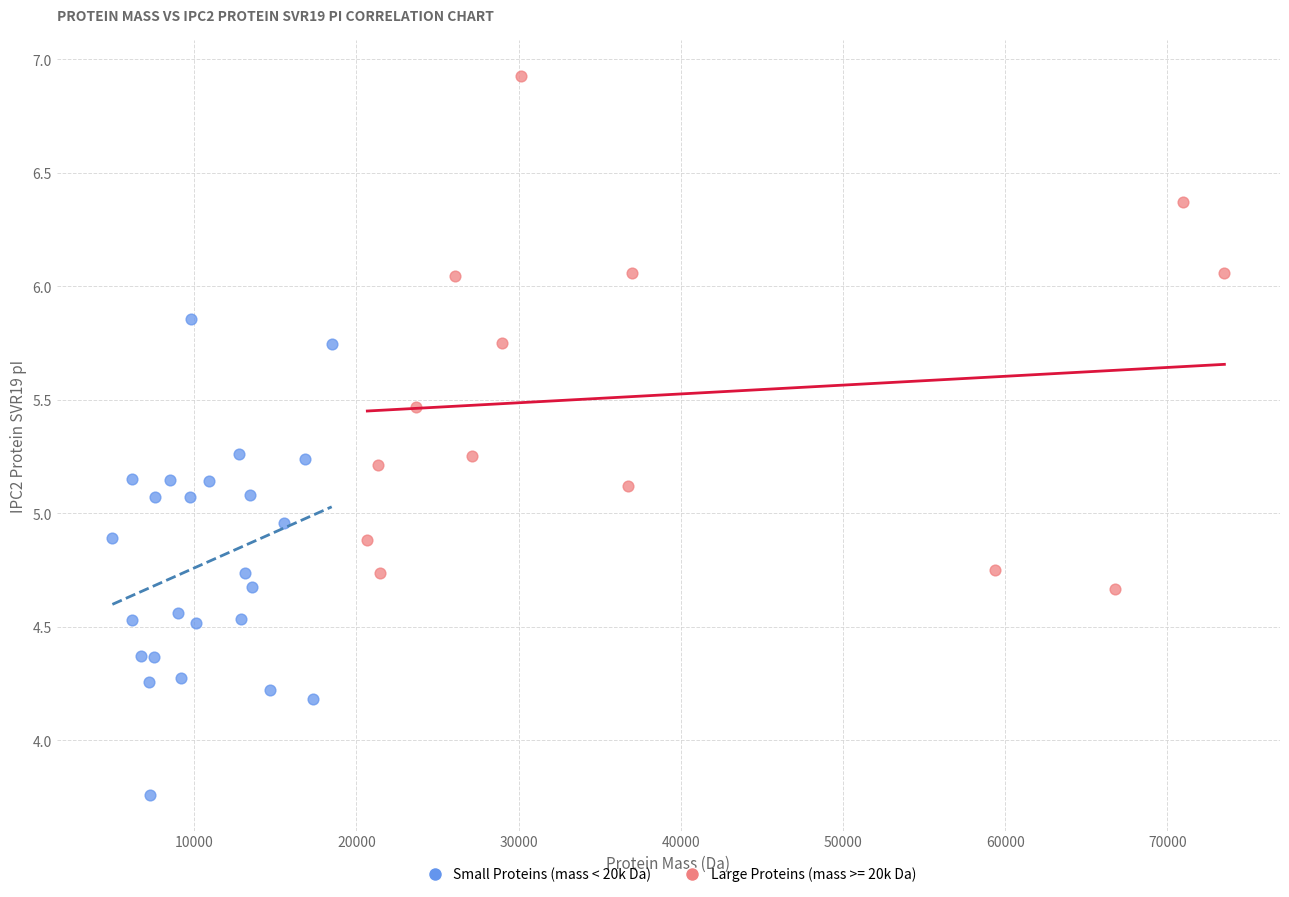

Which series contains the lowest Y value?

Small Proteins (mass < 20k Da)